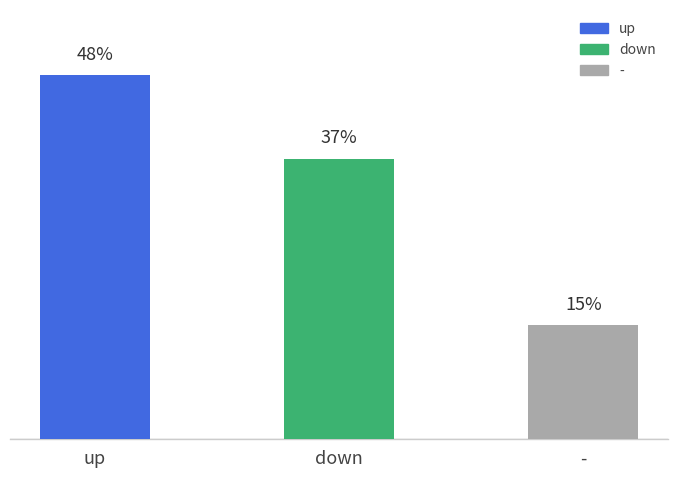

Between - and down, which is larger?

down